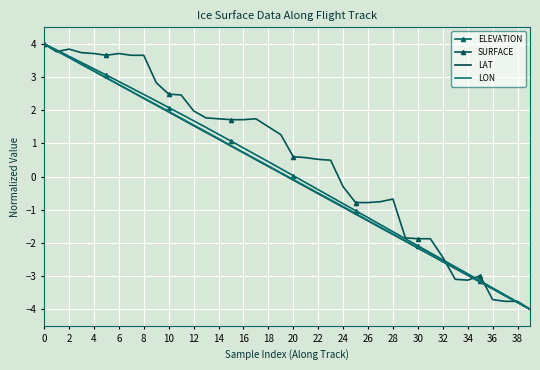

Where is the first local maximum for SURFACE?

2